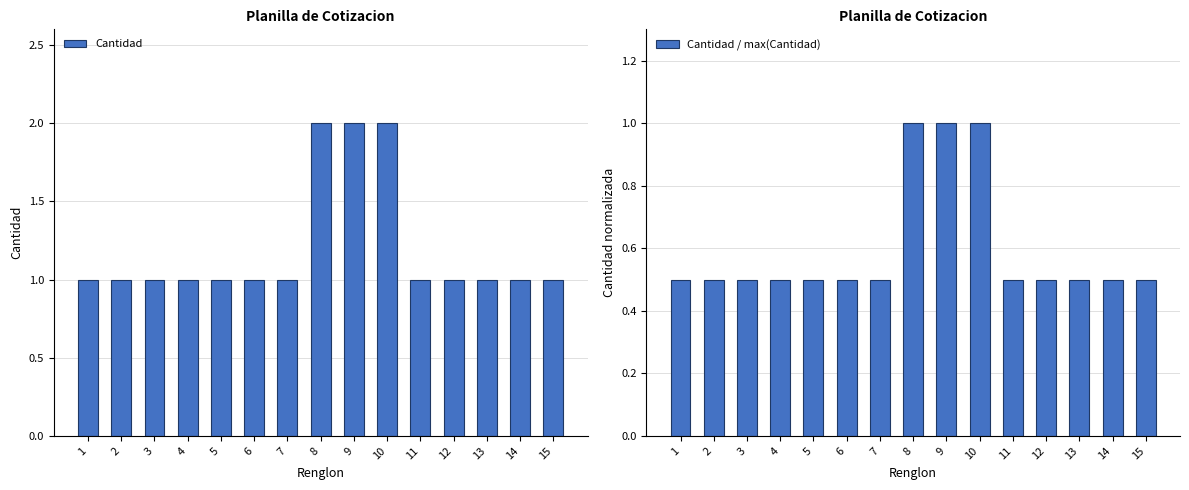

At 3, list the series in order from largest to smallest.

Cantidad, Cantidad / max(Cantidad)